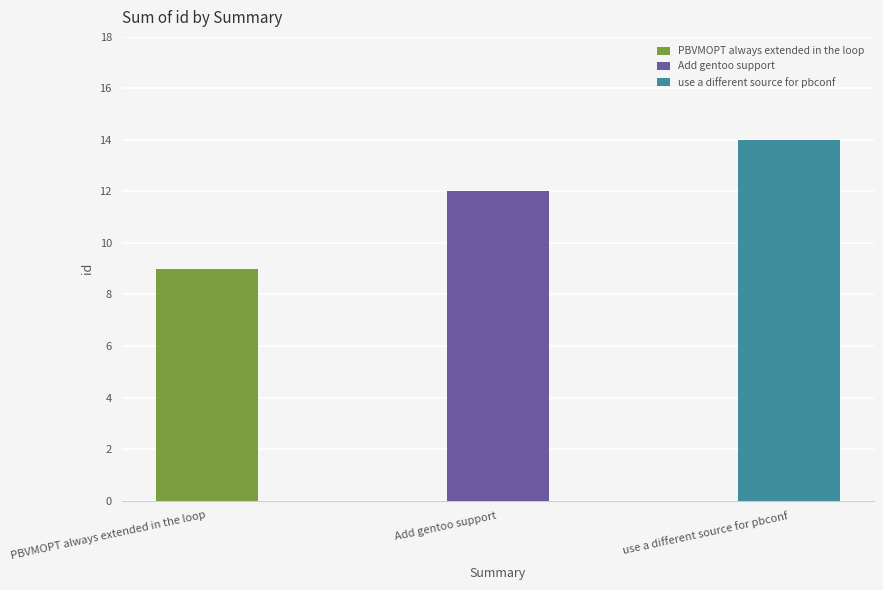

What is the value of the 2nd bar from the left?

12